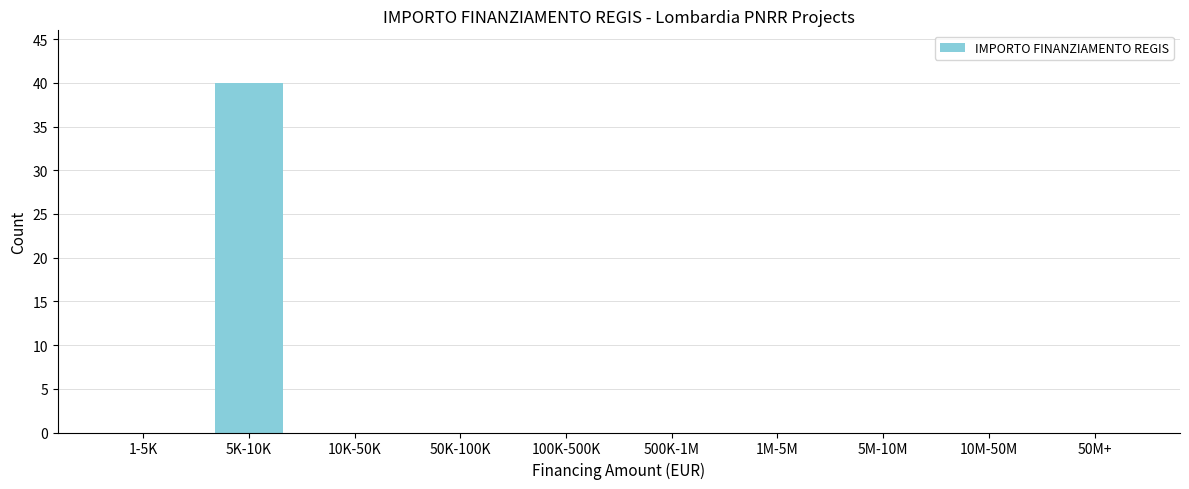

Reading left to right, what are all the values shown in this chart?

1-5K=0	5K-10K=40	10K-50K=0	50K-100K=0	100K-500K=0	500K-1M=0	1M-5M=0	5M-10M=0	10M-50M=0	50M+=0